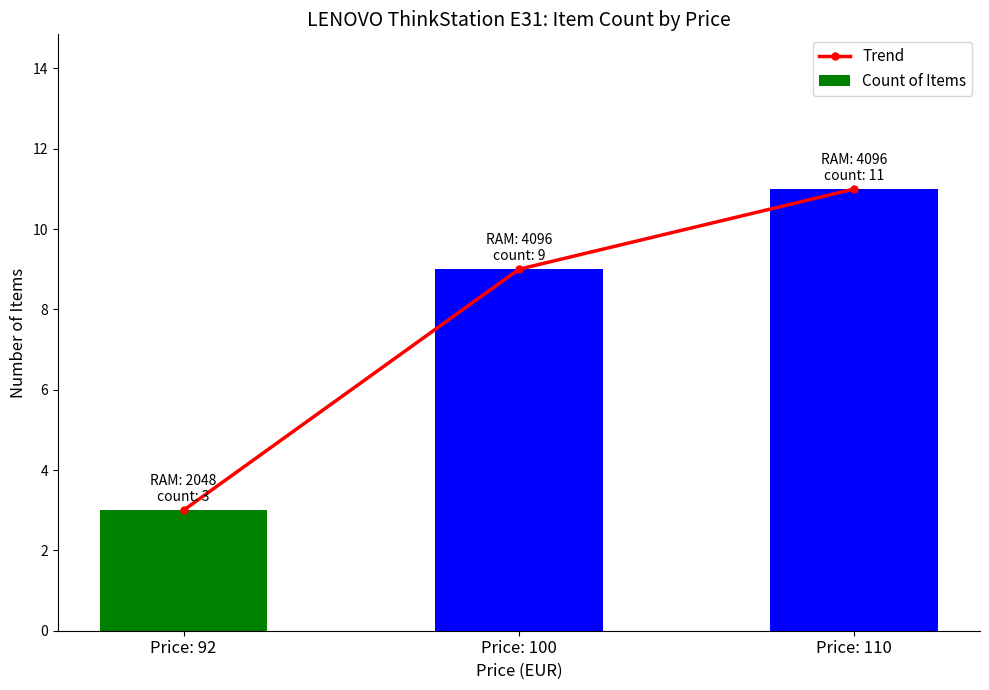

Is it true that Trend equals 3 at Price: 100?

False